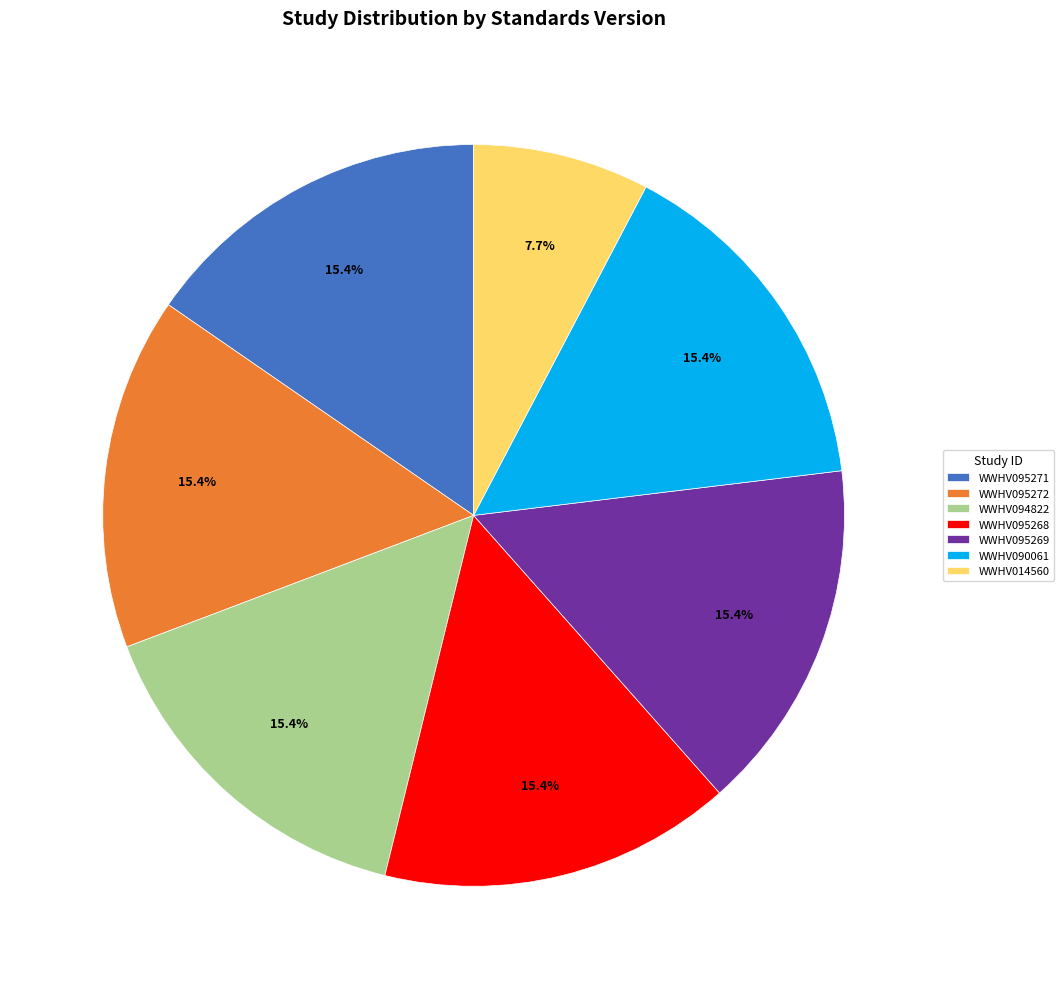

Count the number of slices in the pie.

7